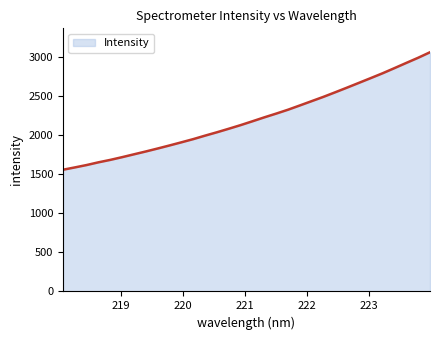

Does the chart have visible grid lines?

No